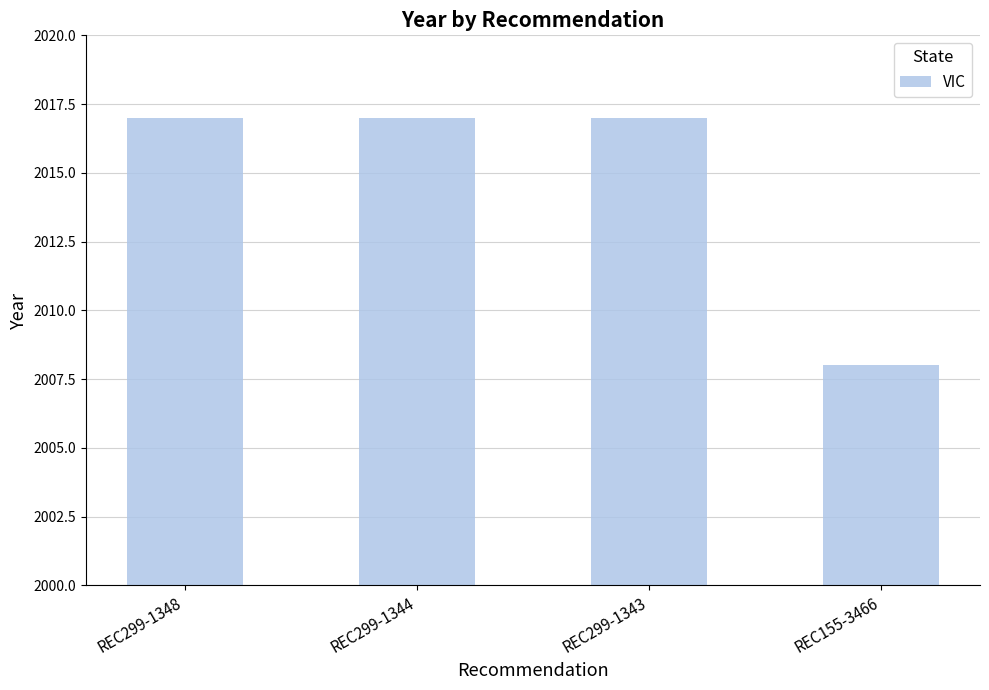

Does the chart contain stacked bars?

No